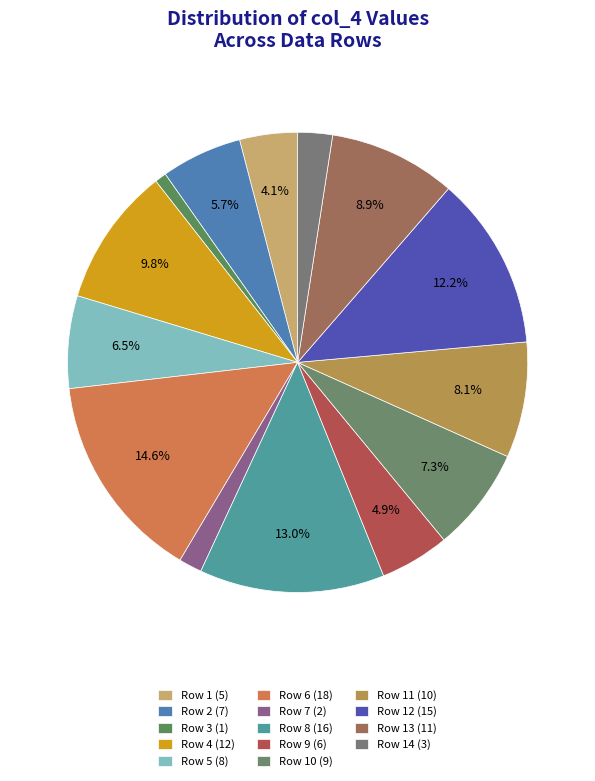

How many segments does this pie chart have?

14